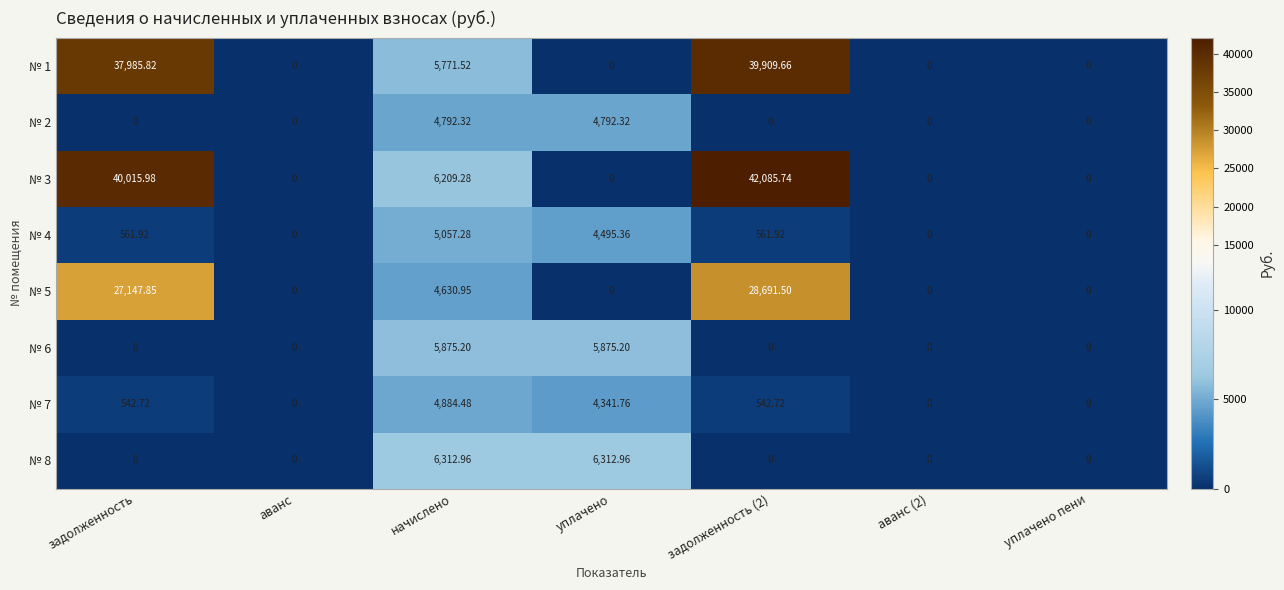

How many values in the № 5 series exceed 0?

3